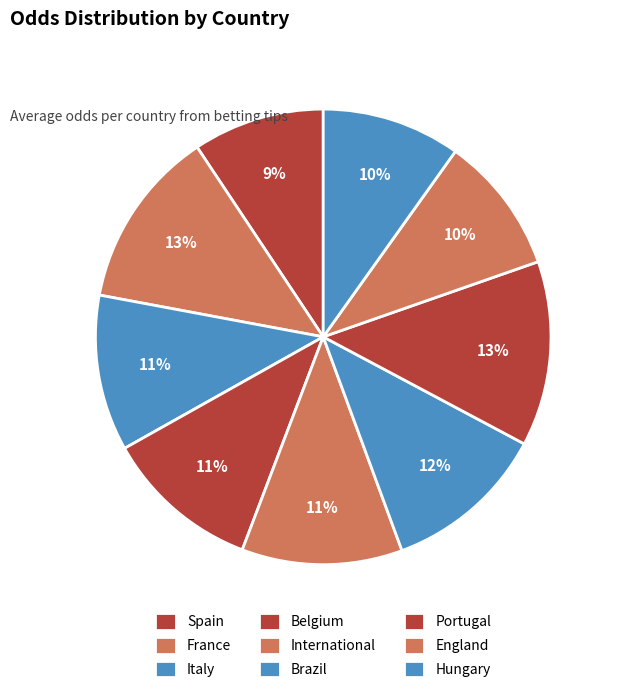

Rank the categories by value from highest to lowest.

Portugal, France, International, Brazil, Italy, Belgium, Hungary, England, Spain